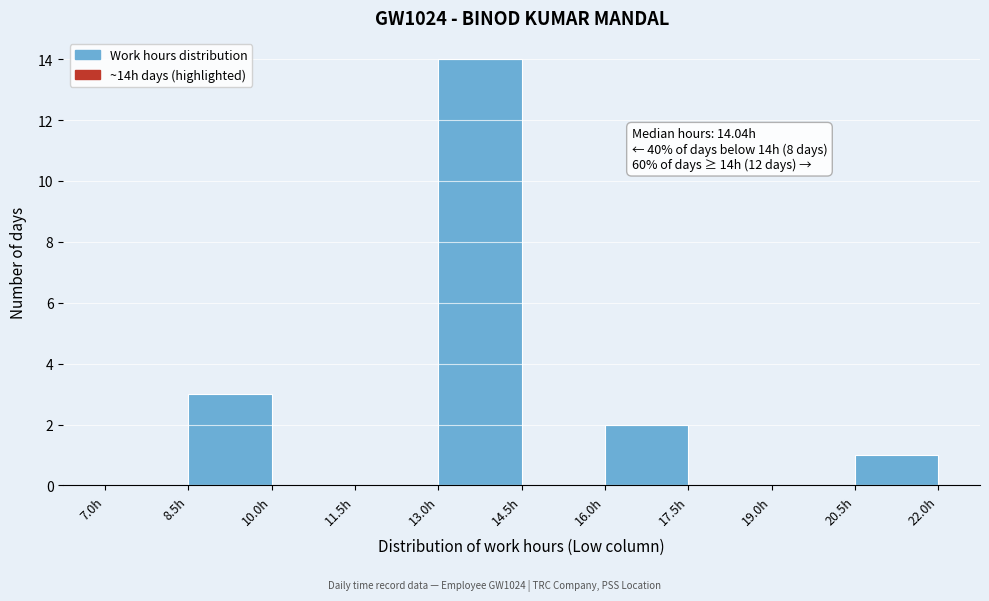

Which range on the x-axis has the tallest bar?

13.0 to 14.5